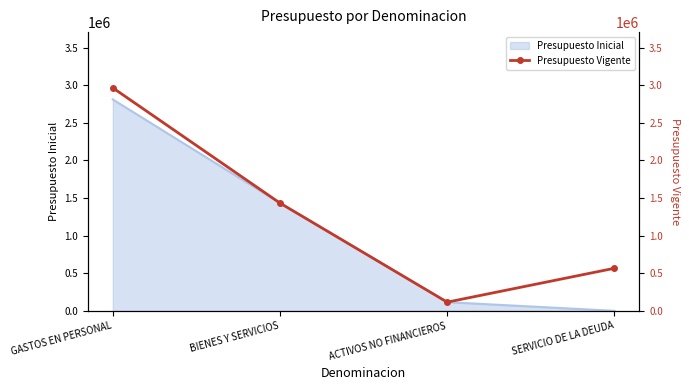

At which label does the data first exceed 1432455?

GASTOS EN PERSONAL